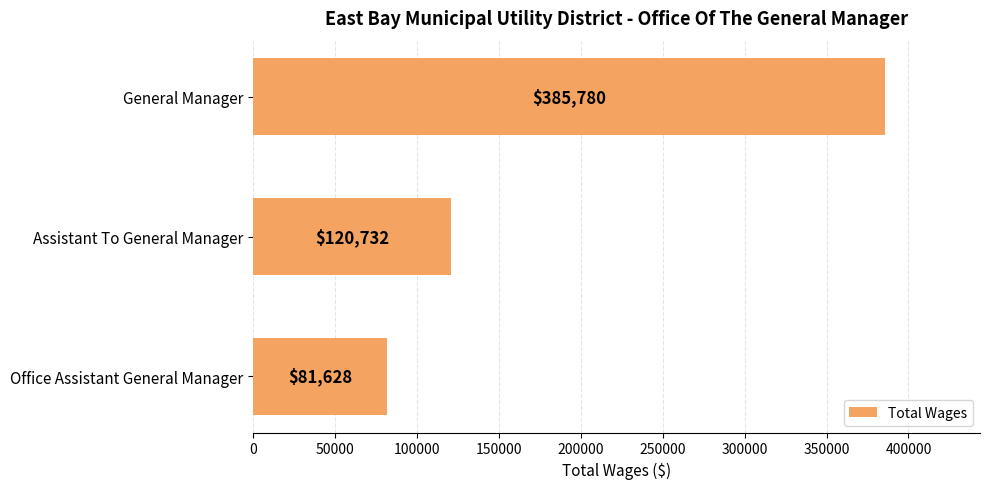

What is the approximate value at General Manager, to the nearest 50?

385800